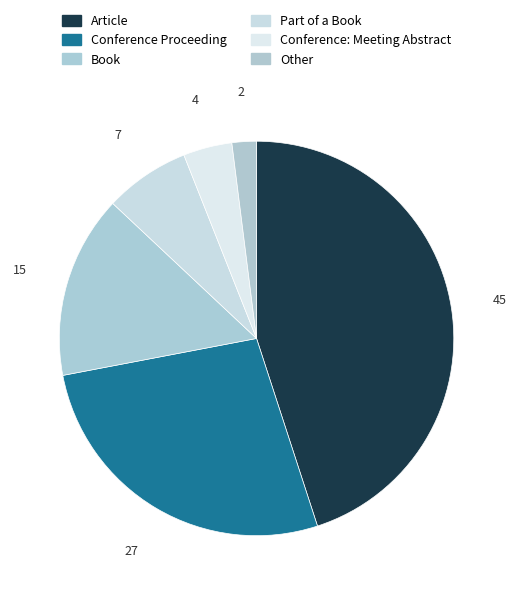

Which category has the biggest portion of the pie?

Article